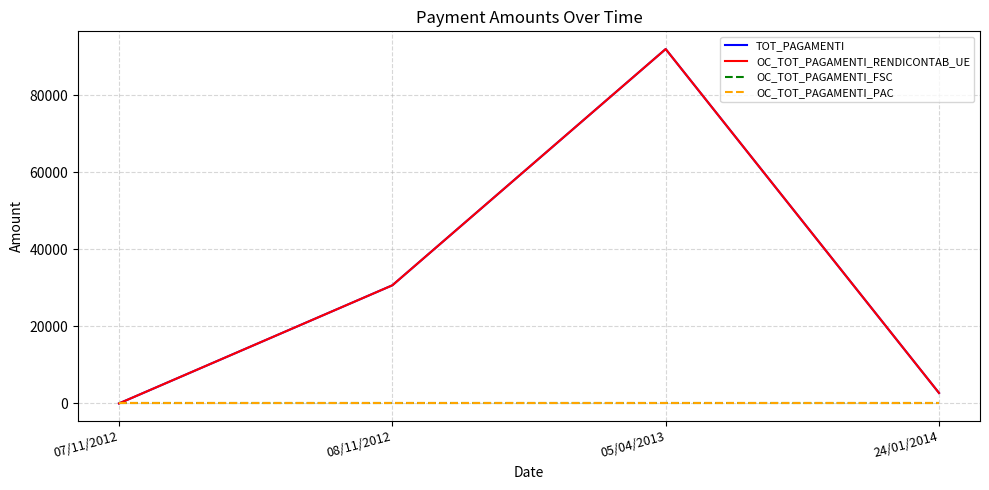

Does the chart display data point markers on the line(s)?

No